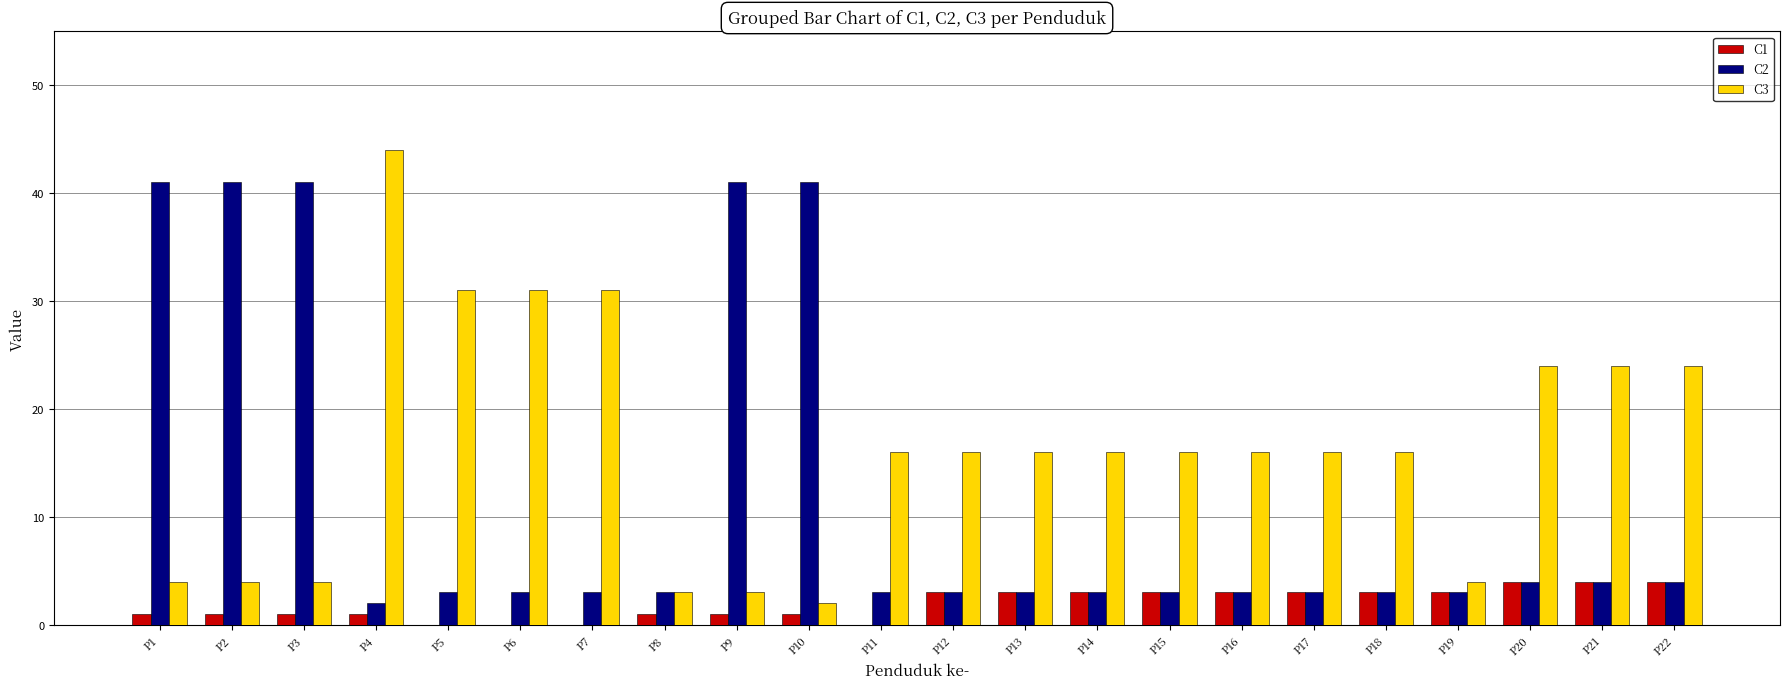

The value of C3 at P1 is 4. True or false?

True